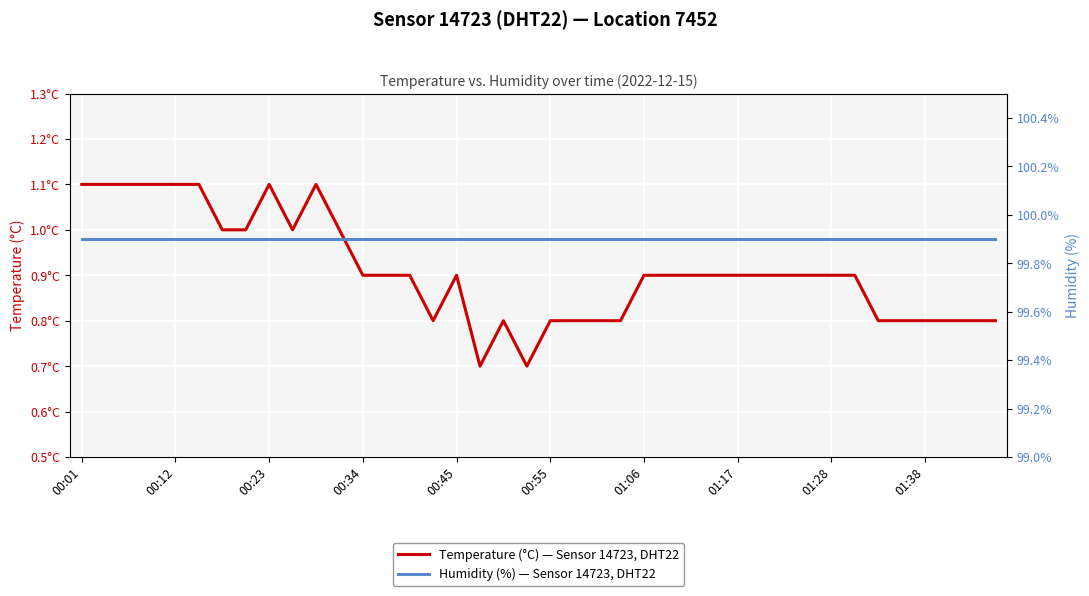

Count the number of categories in the chart.

40